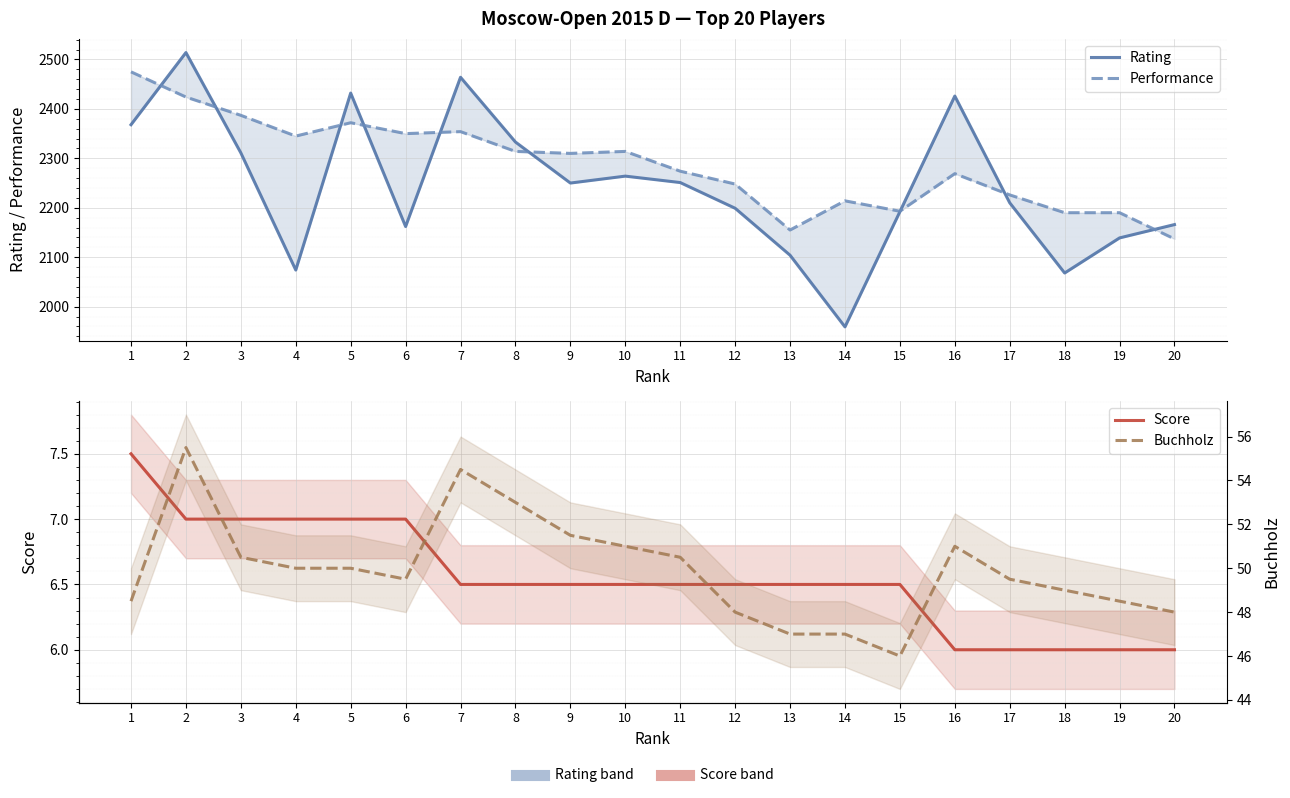

How many lines are shown in the chart?

4